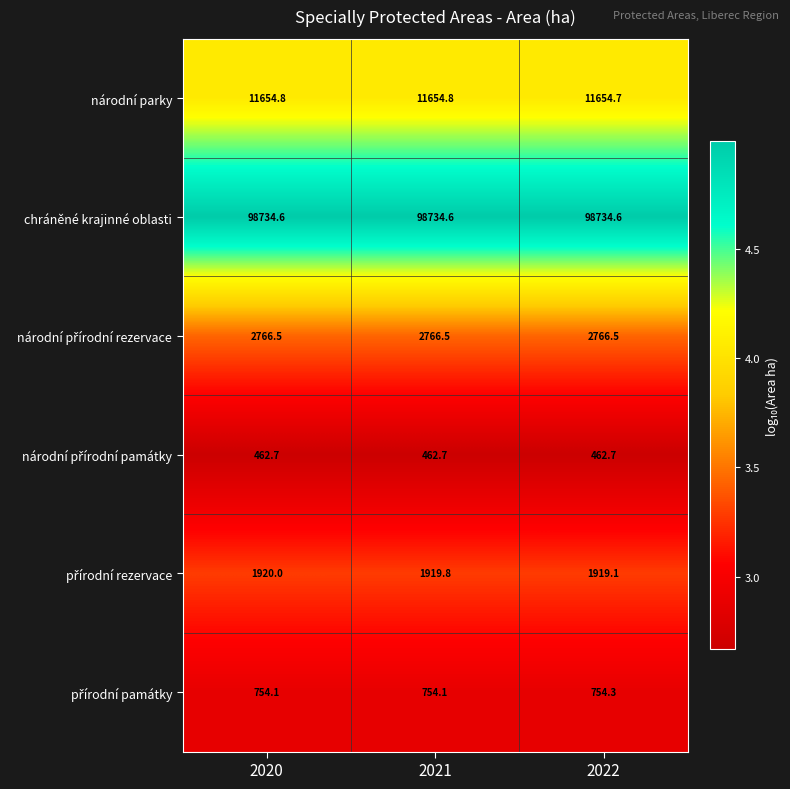

What is the spread (max minus min) of values at 2022?

98271.9